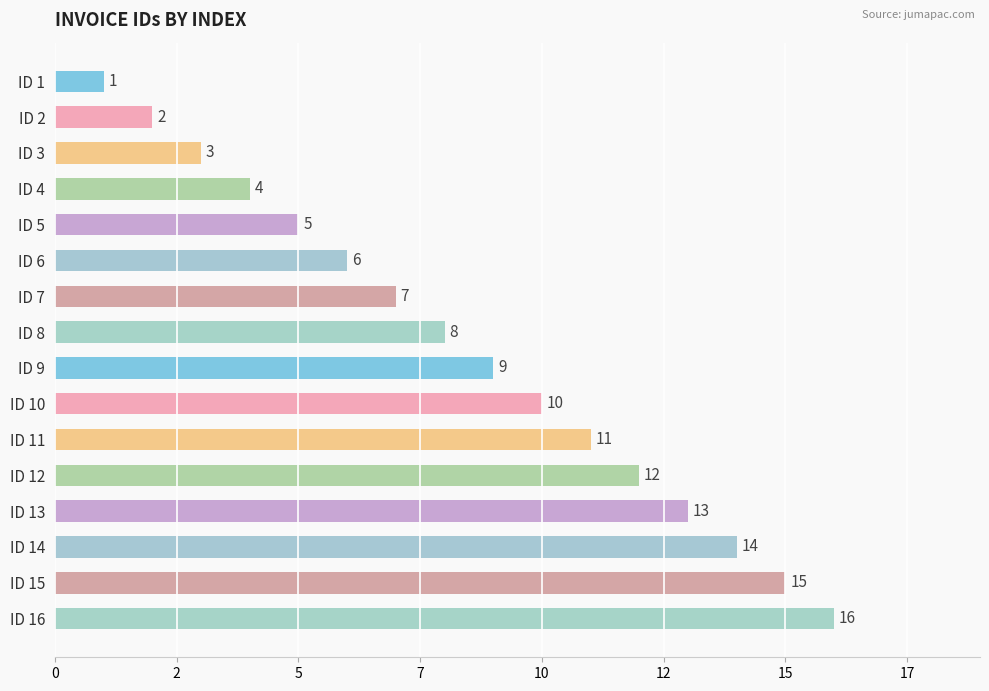

Where is the data nearest to the value 8?

ID 8